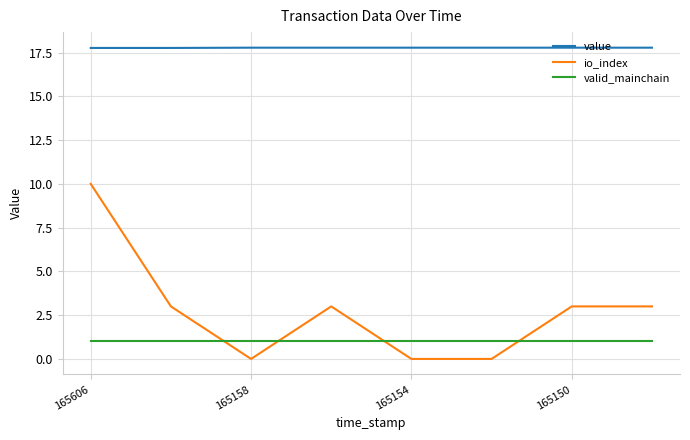

What is the sum of all value values?

142.2